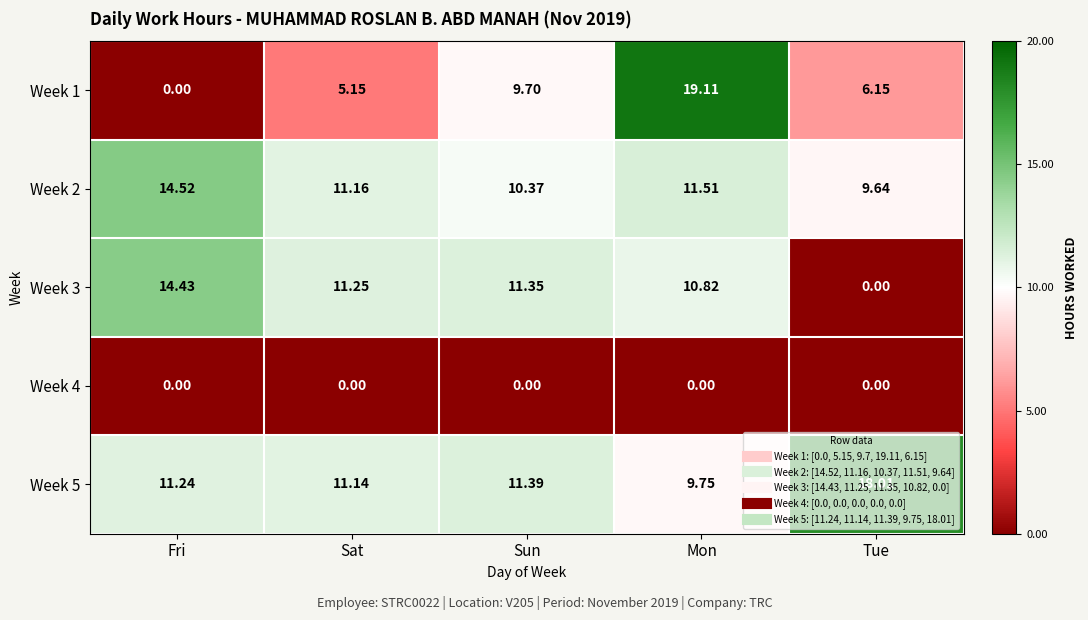

At which label does Week 3 reach its minimum?

Tue